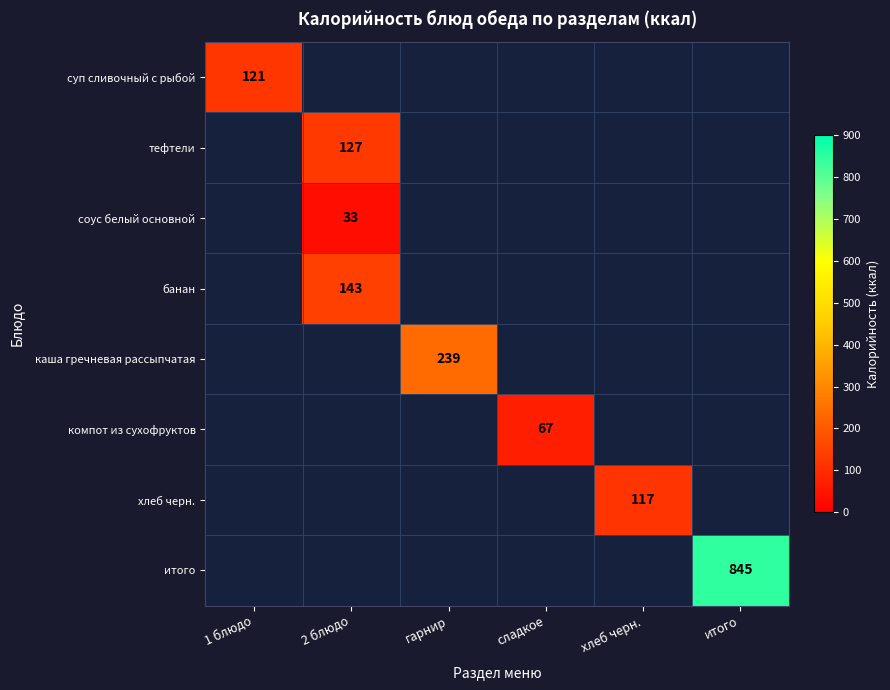

The тефтели series shows 127 at 2 блюдо. True or false?

True